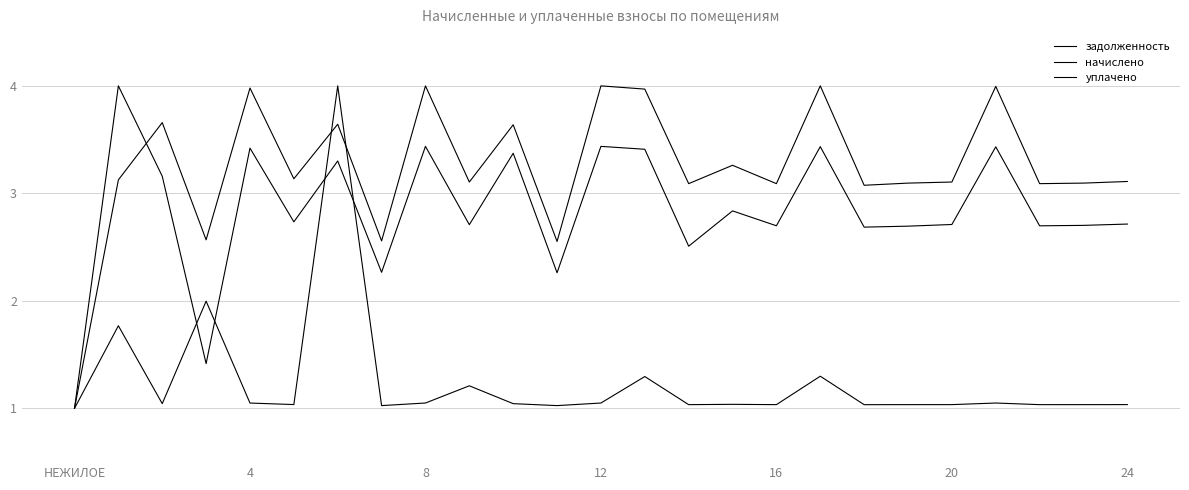

What is the label of the 16th point from the right?

9